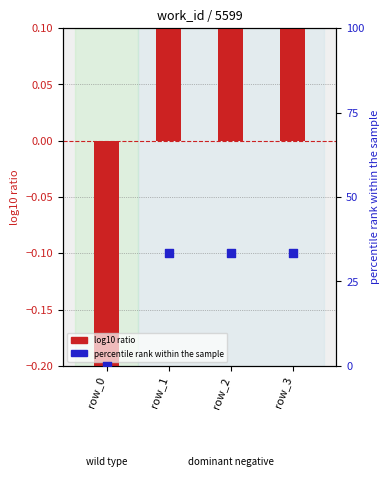

Which series has the largest total across all categories?

percentile rank within the sample